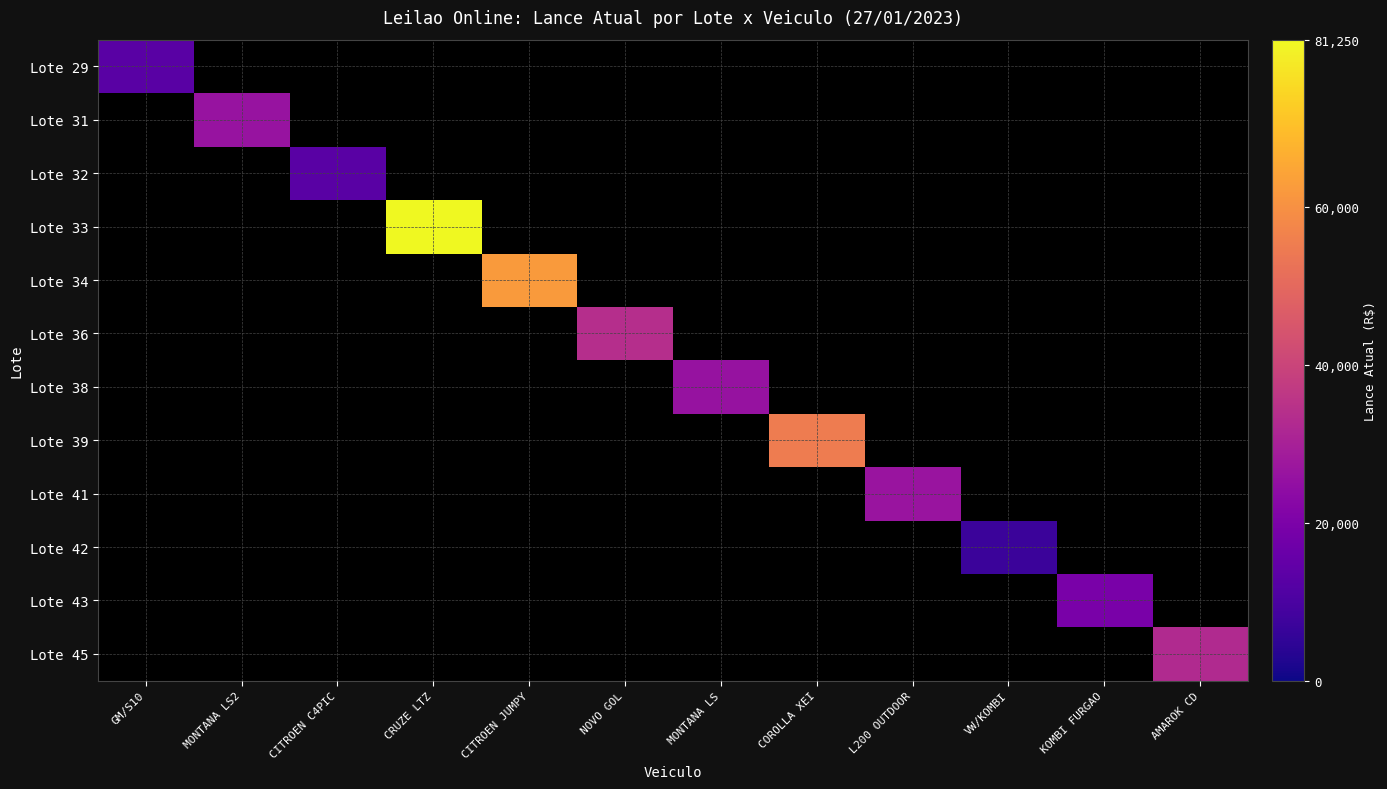

At how many categories does at least one series exceed 52311?

3